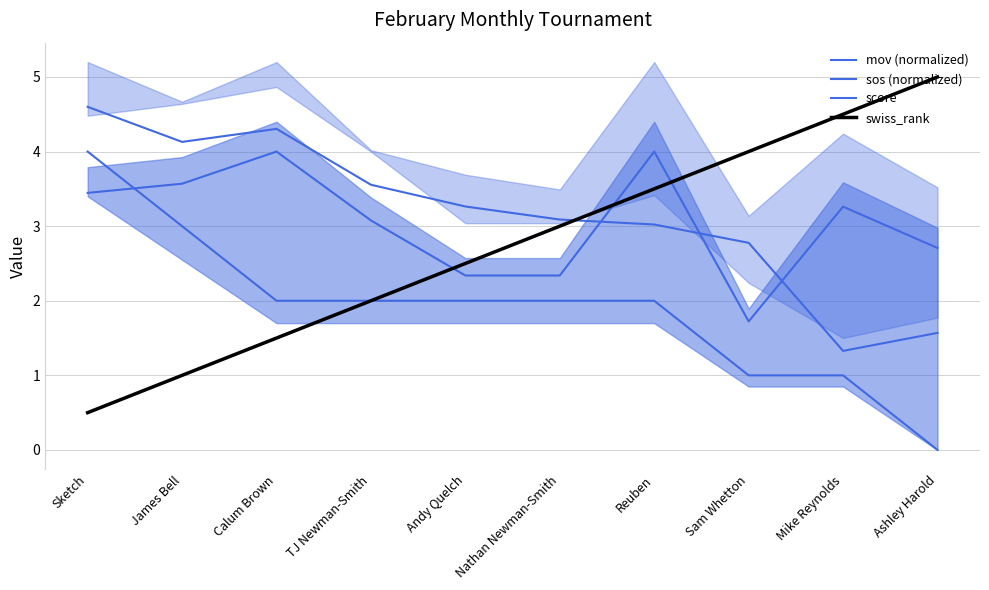

What is the difference between the maximum and minimum values in the sos (normalized) series?

2.3